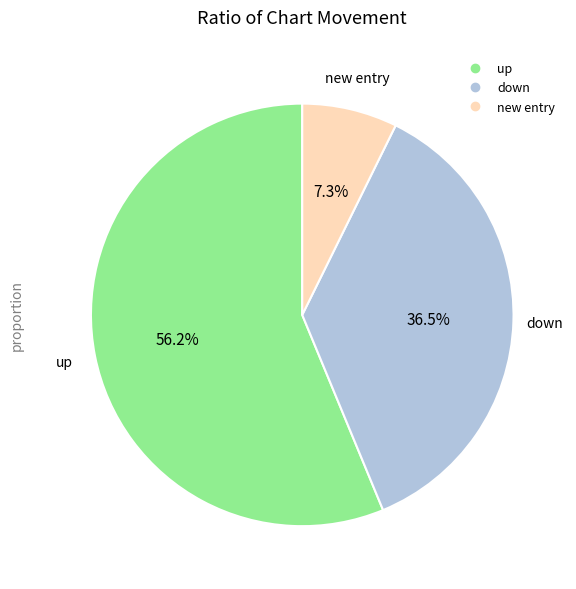

Is there a majority slice in this chart?

Yes